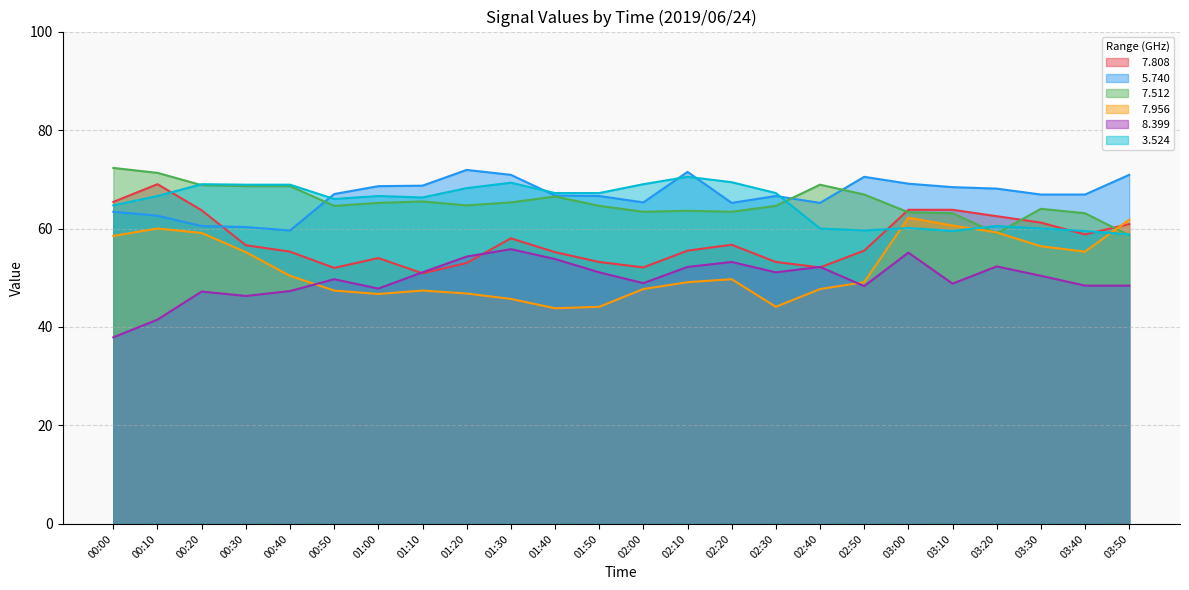

Is it true that   7.956 equals 47.7 at 02:40?

True